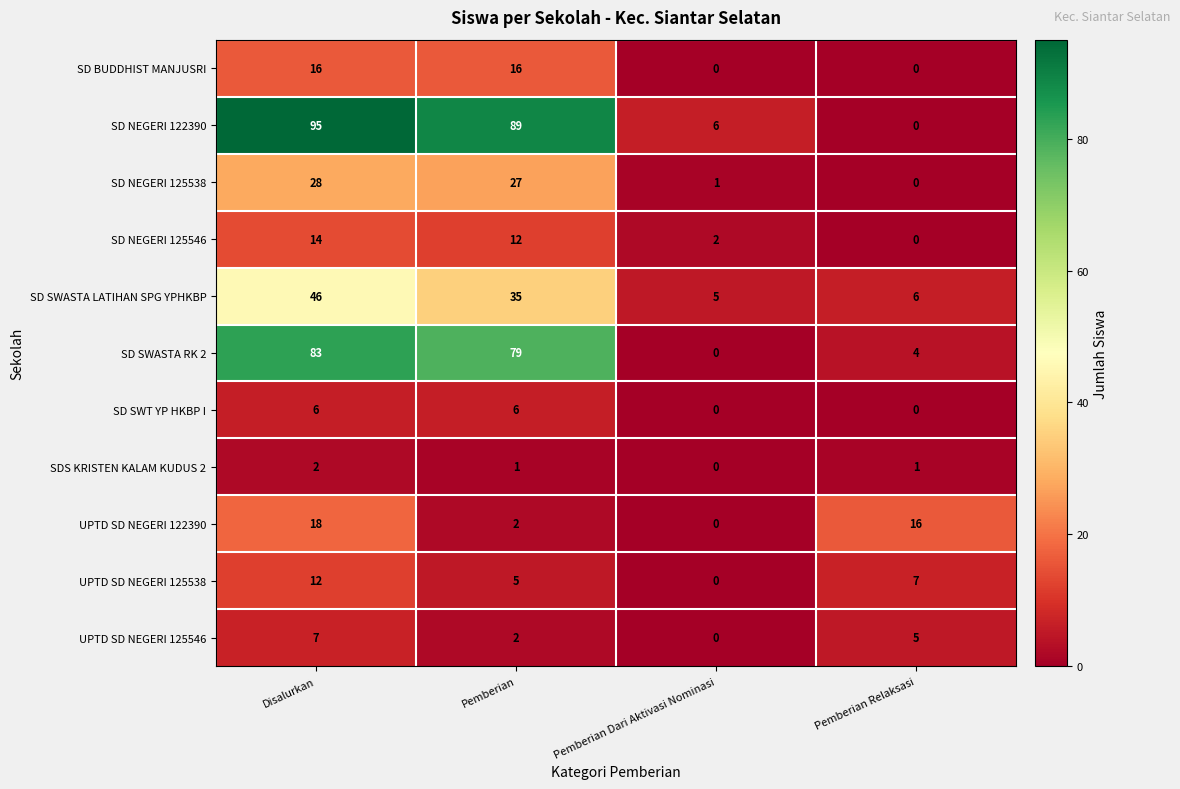

What is the difference between the second highest and second lowest values in the SD NEGERI 122390 series?

83